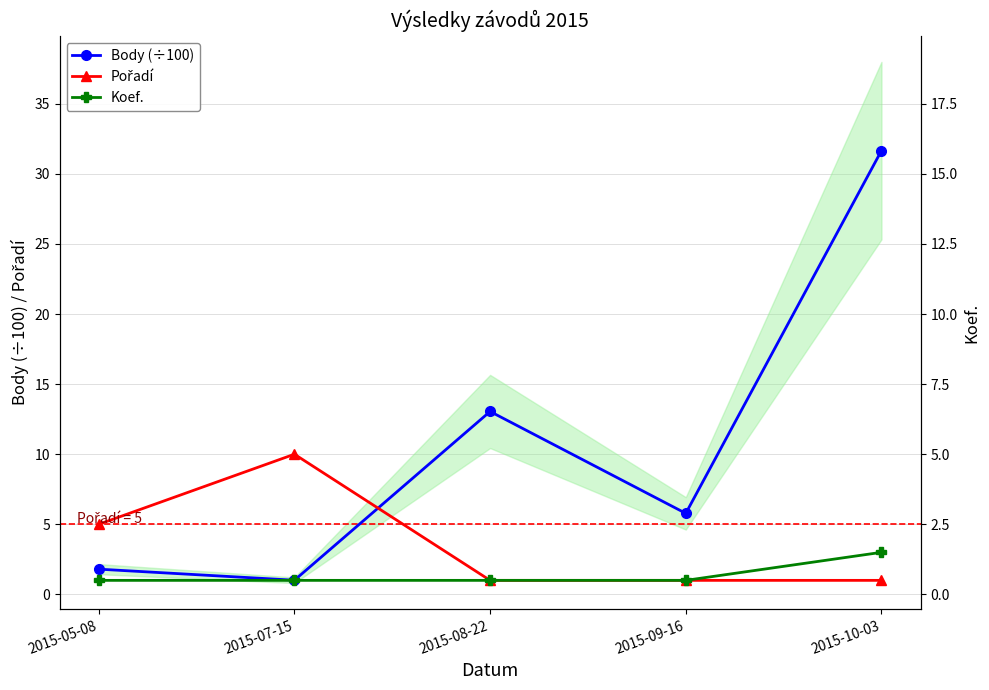

Rank the series by their average value, from lowest to highest.

Koef., Pořadí, Body (÷100)